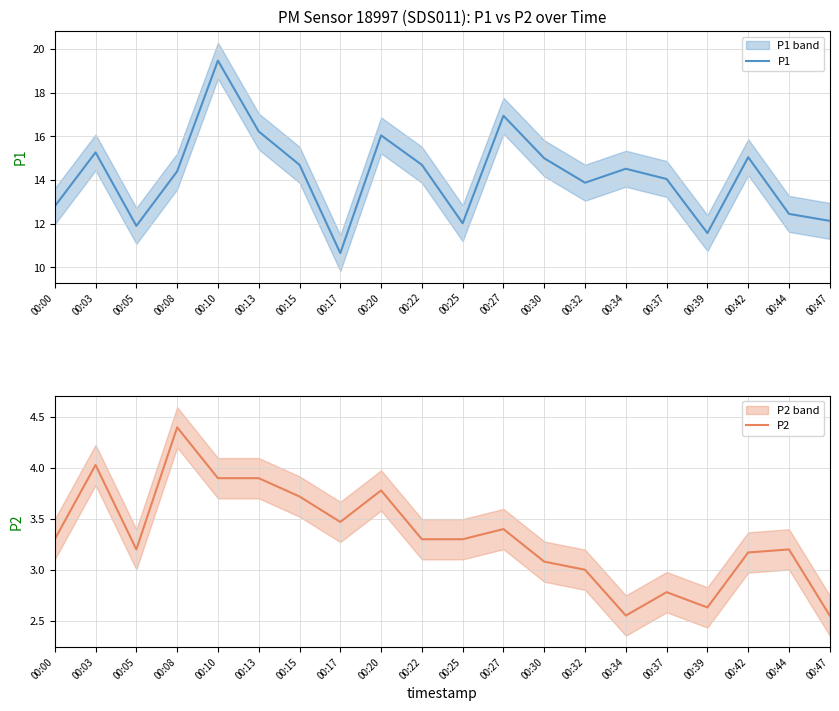

Which category has the highest value in the P1 series?

00:10